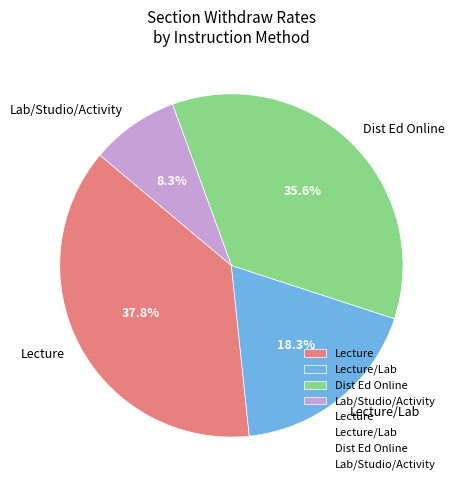

Combined, do Dist Ed Online and Lab/Studio/Activity account for over 50%?

No